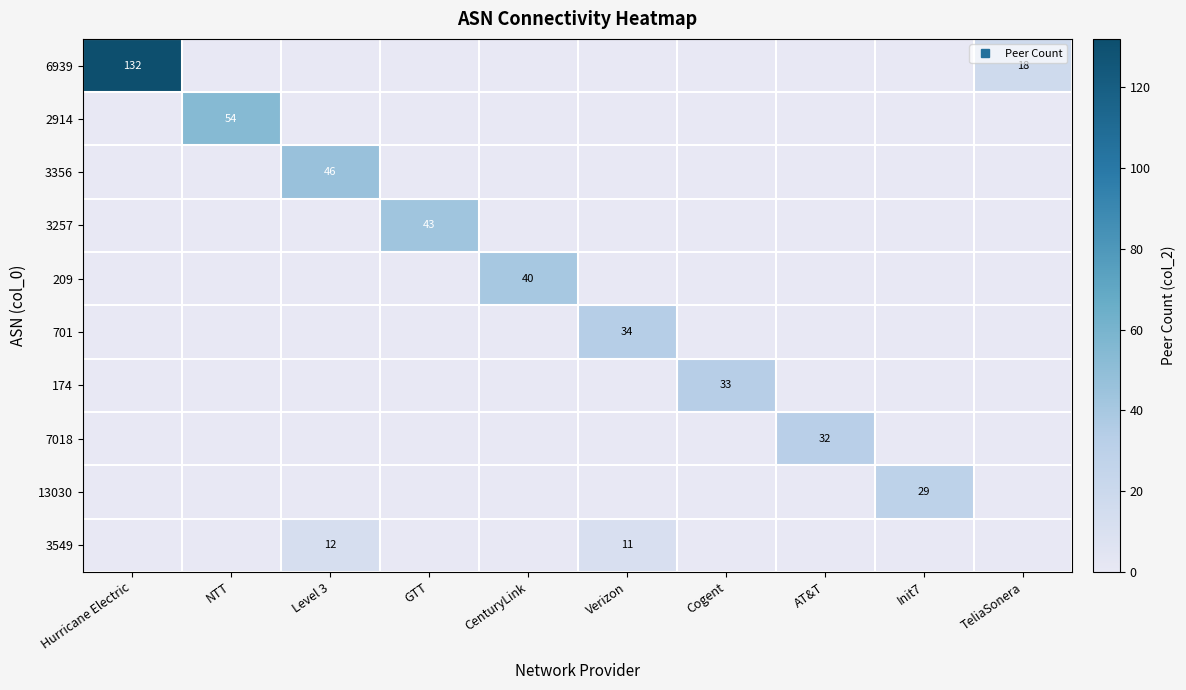

What is the highest value of the 2914 series?

54